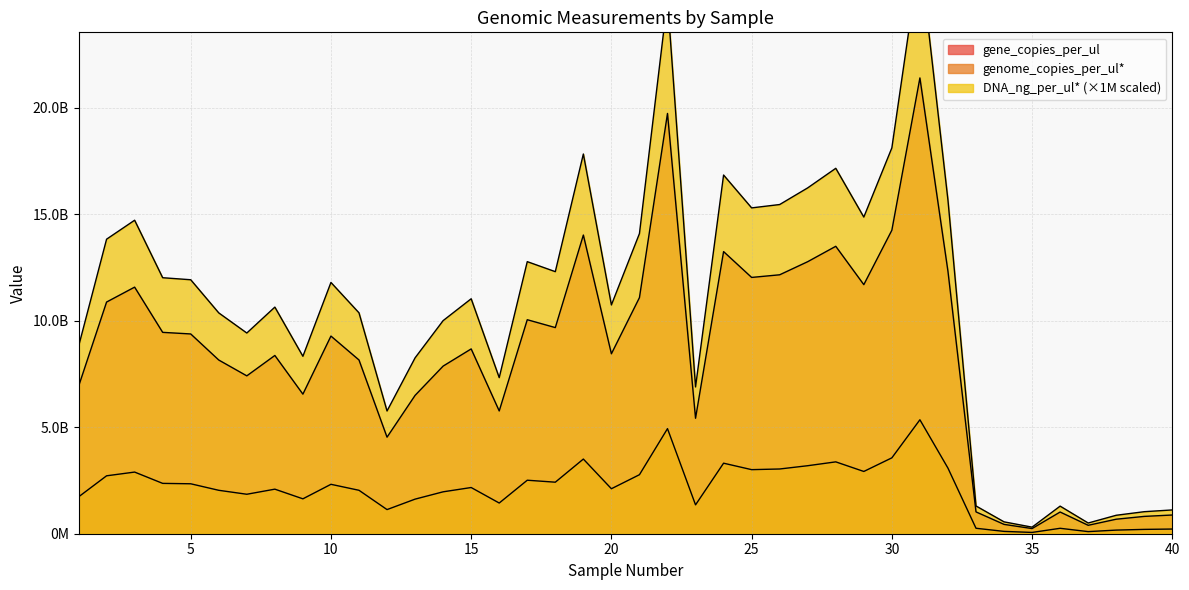

True or false: gene_copies_per_ul and DNA_ng_per_ul intersect in this chart.

False